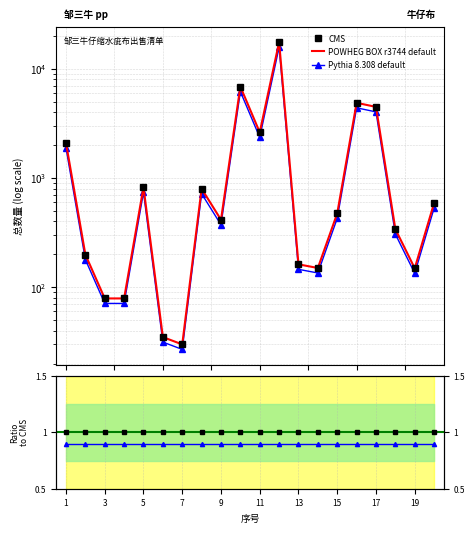

Is the value of POWHEG BOX r3744 default at 19 greater than the value of Ratio to CMS at 19?

Yes